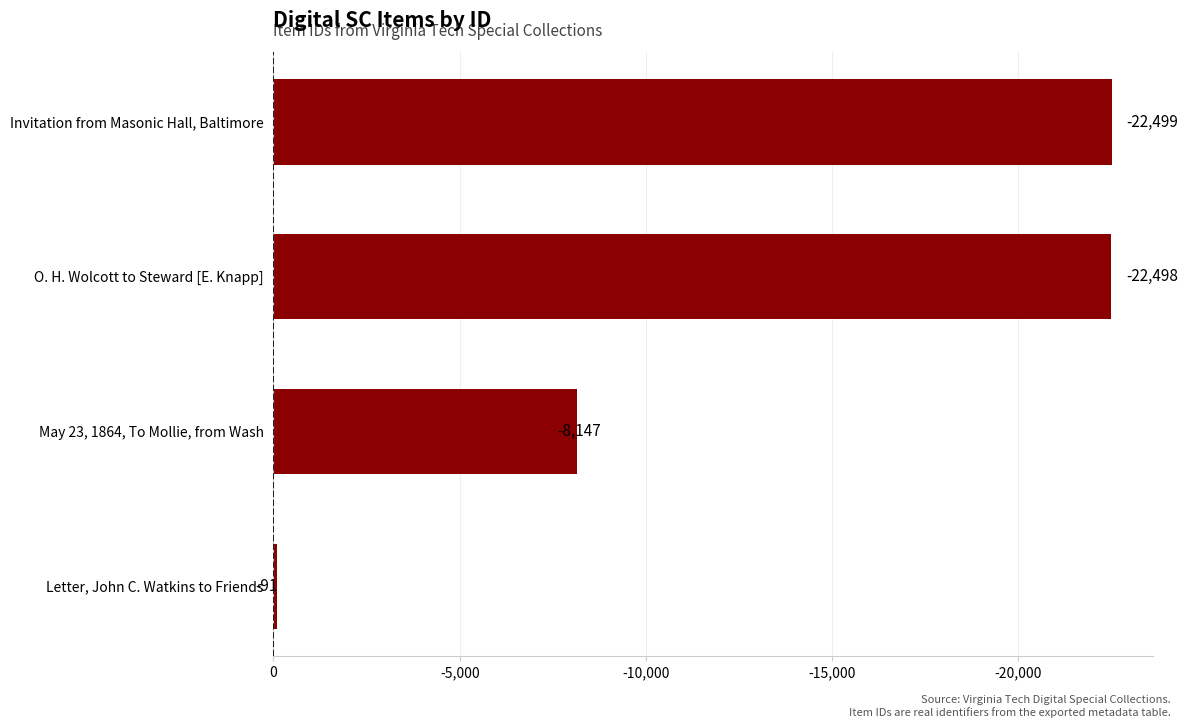

Where is the data nearest to the value -11295?

May 23, 1864, To Mollie, from Wash